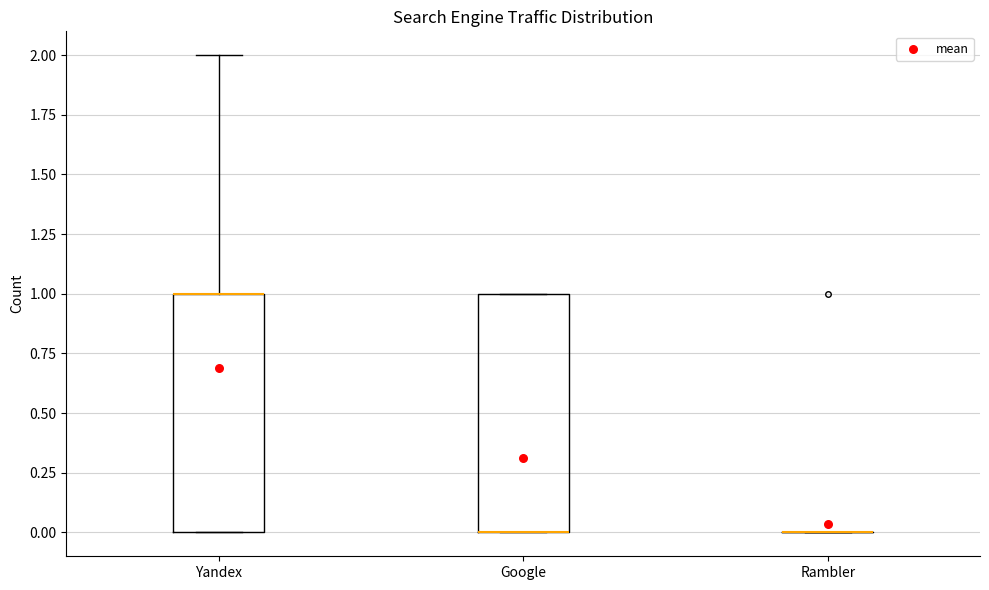

Reading left to right, read every box against the y-axis: the position of its median line, the range the box covers, and the ends of its whiskers. The values are not printed on the chart, so give them approximately, as read against the axis.

Yandex: median 1 (drawn on the box's upper edge), box 0 to 1, whiskers 0 to 2
Google: median 0 (drawn on the box's lower edge), box 0 to 1, whiskers 0 to 1
Rambler: box collapsed to a line at 0, whiskers 0 to 0